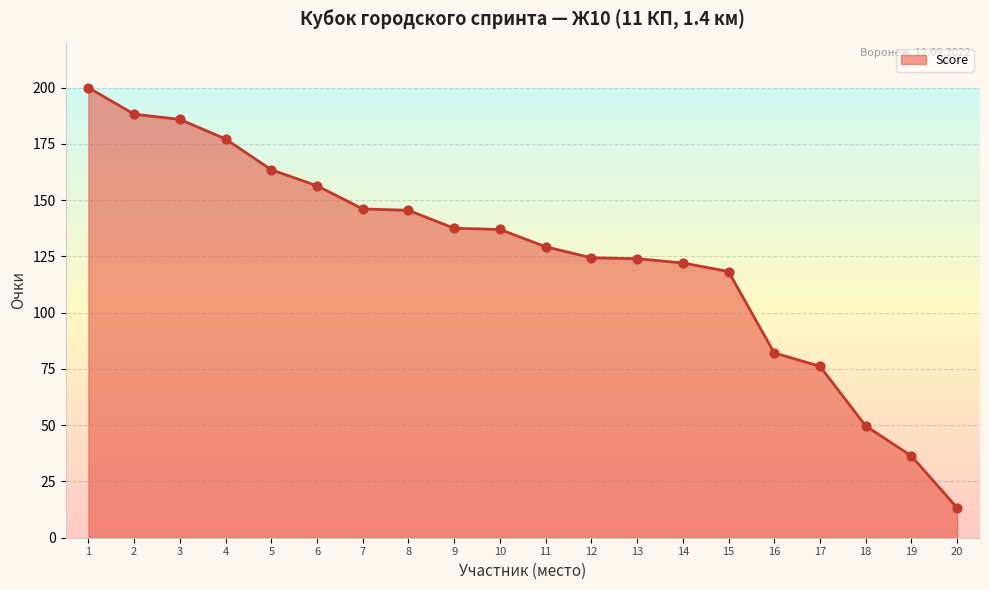

What is the ratio of the value at 11 to the value at 20?

9.7